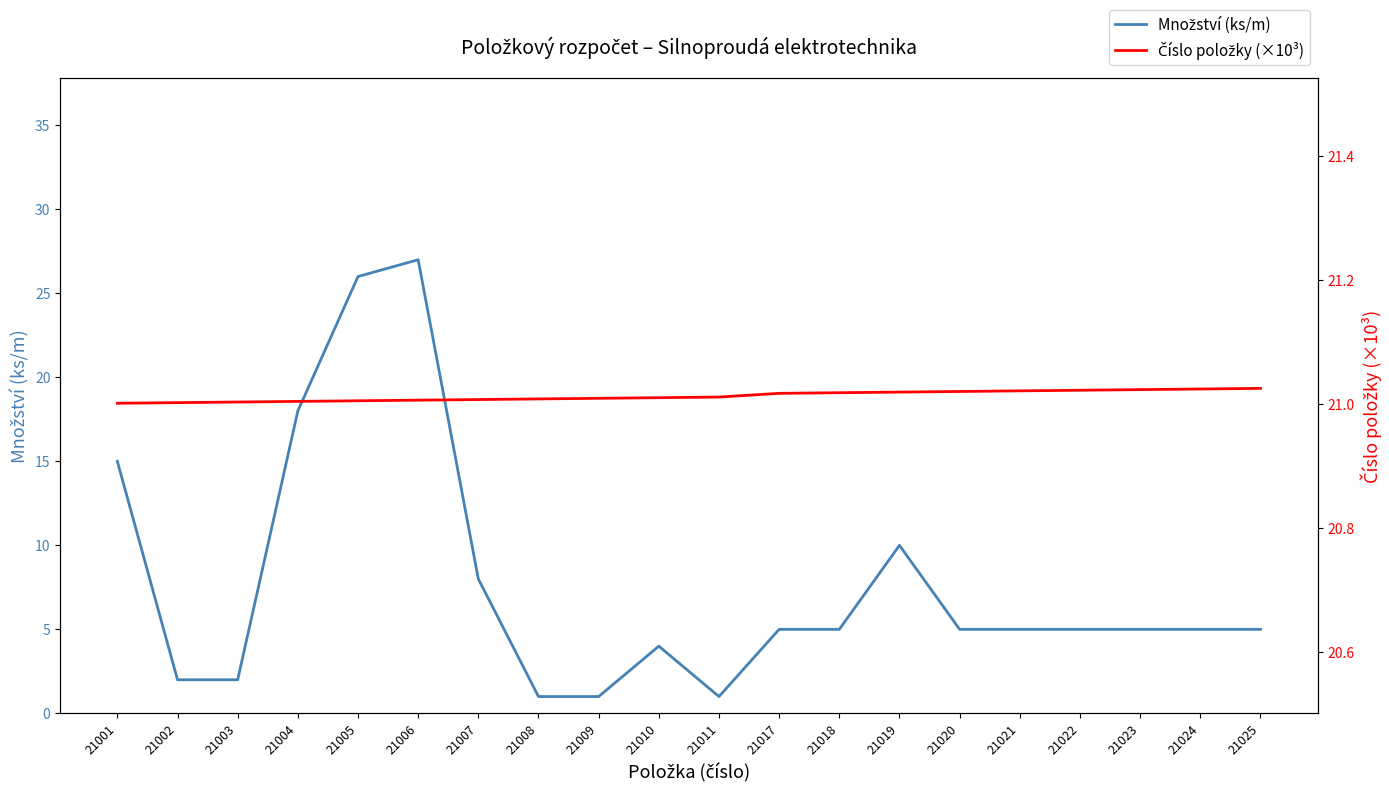

At which label is Číslo položky (×10³) closest to 21?

21001